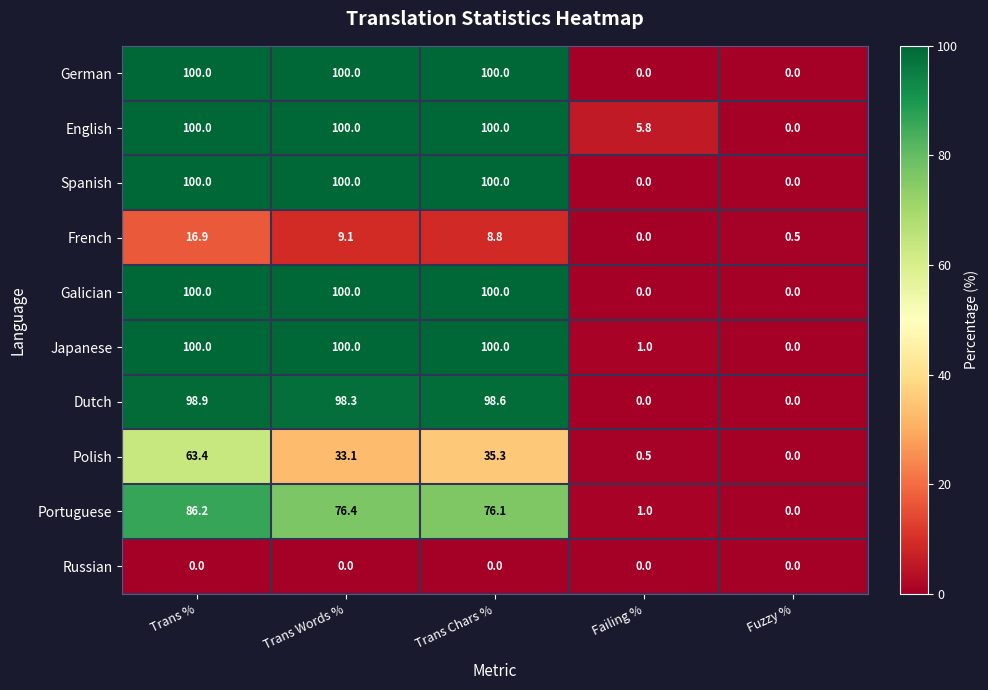

The Polish series shows 29.9 at Trans %. True or false?

False